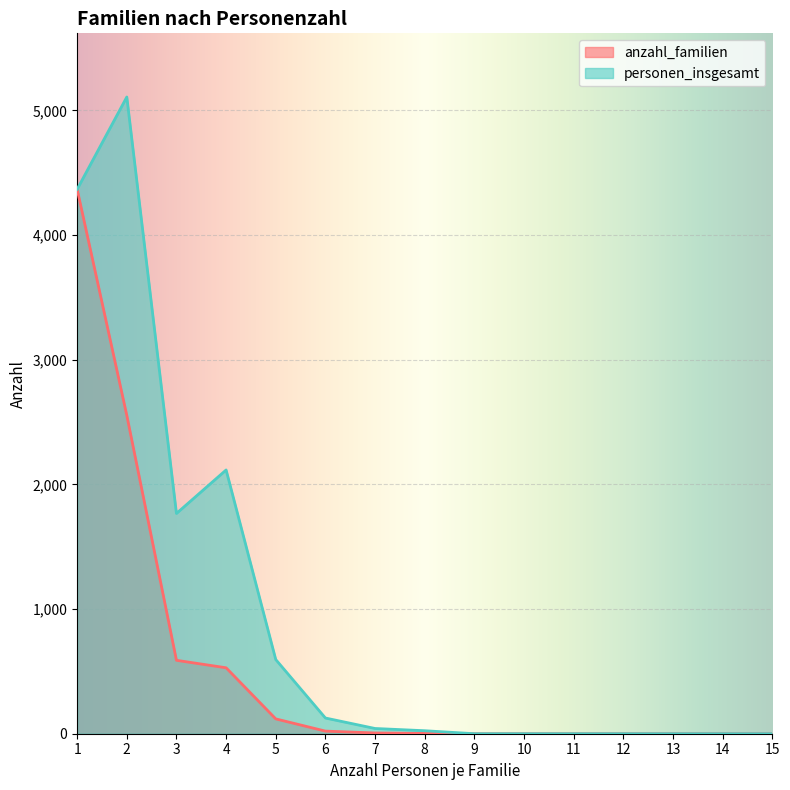

At which category does personen_insgesamt reach its first local peak?

2